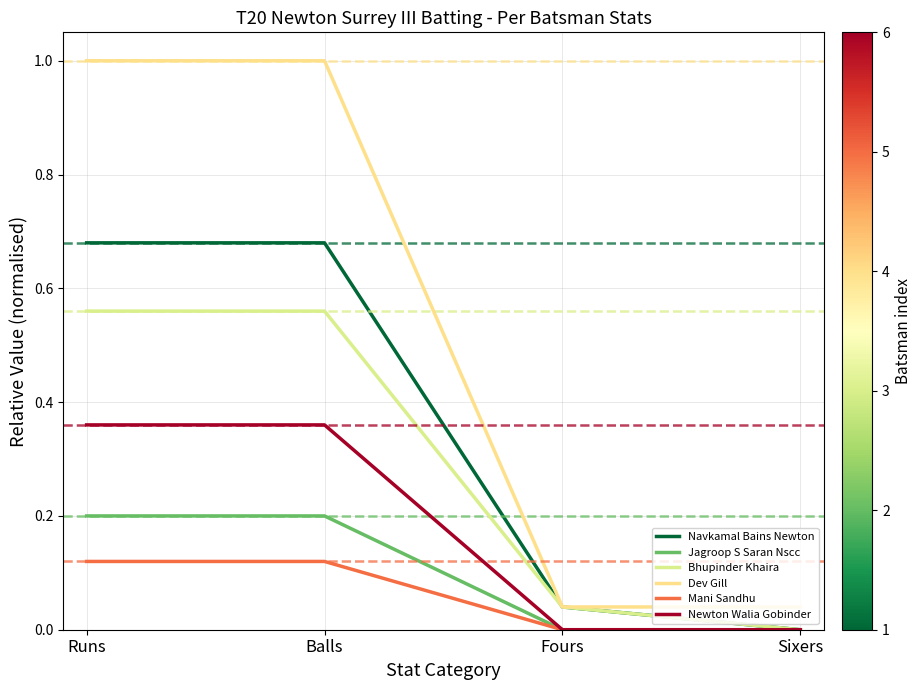

True or false: Jagroop S Saran Nscc and Mani Sandhu intersect in this chart.

False